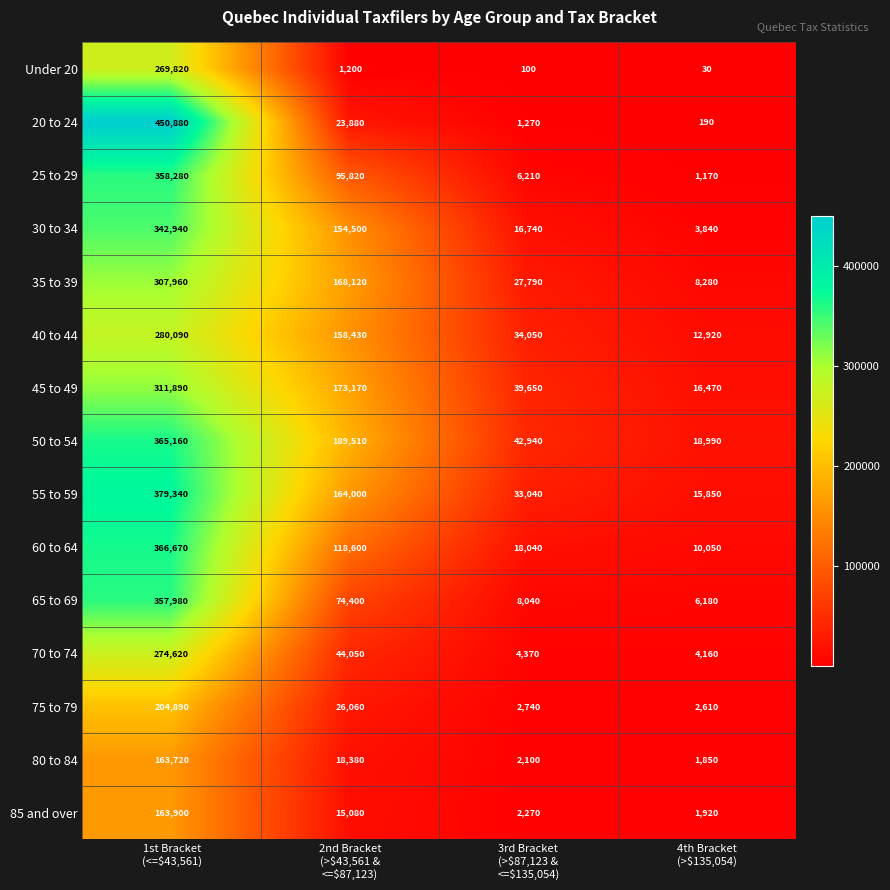

Rank the series by their maximum value, from lowest to highest.

80 to 84, 85 and over, 75 to 79, Under 20, 70 to 74, 40 to 44, 35 to 39, 45 to 49, 30 to 34, 65 to 69, 25 to 29, 50 to 54, 60 to 64, 55 to 59, 20 to 24